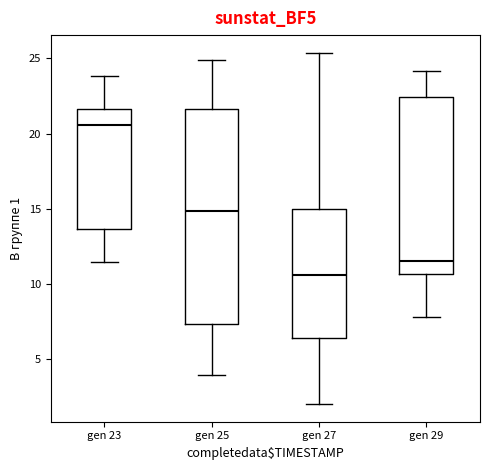

Which box is the tallest, from its lower edge to its upper edge?

gen 25